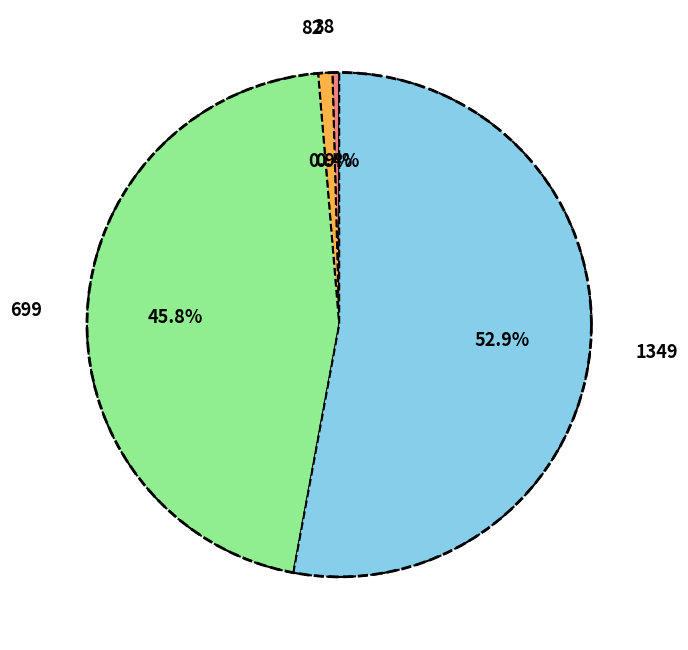

To the nearest percent, what is the average slice percentage?

25%